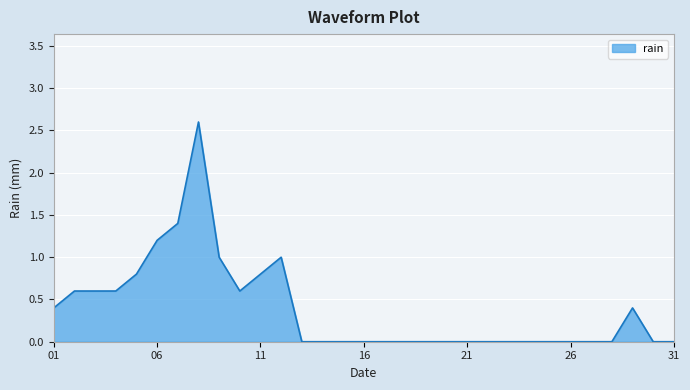

Reading left to right, what are all the values shown in this chart?

0.4	0.6	0.6	0.6	0.8	1.2	1.4	2.6	1.0	0.6	0.8	1.0	0.0	0.0	0.0	0.0	0.0	0.0	0.0	0.0	0.0	0.0	0.0	0.0	0.0	0.0	0.0	0.0	0.4	0.0	0.0